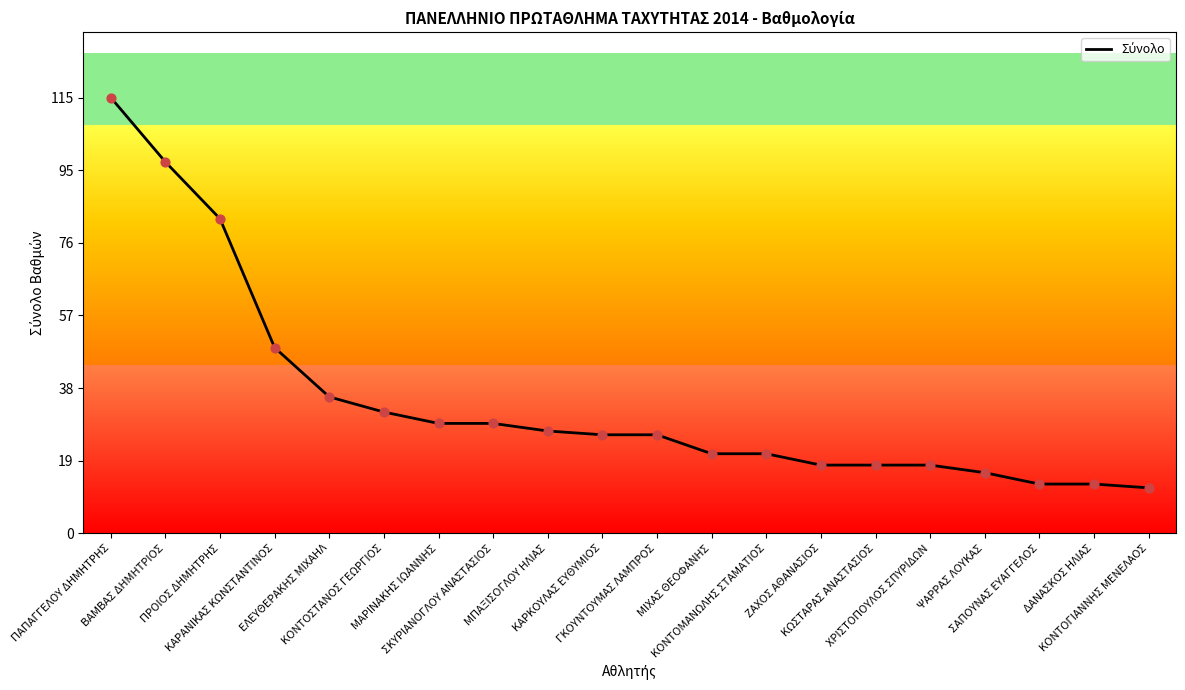

What is the change in value from ΒΑΜΒΑΣ ΔΗΜΗΤΡΙΟΣ to ΜΑΡΙΝΑΚΗΣ ΙΩΑΝΝΗΣ?

-69